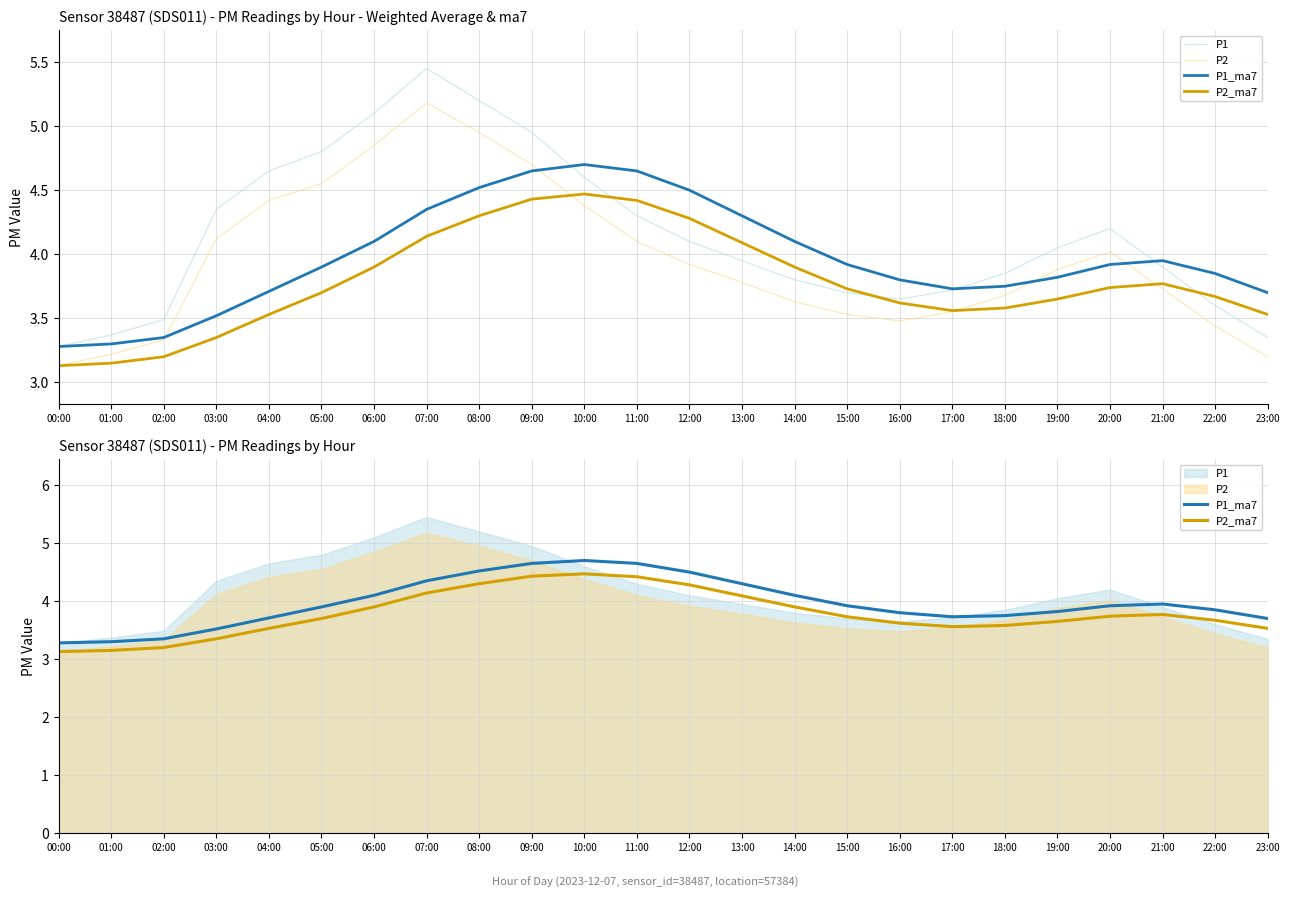

At which category is the sum across all series the highest?

07:00